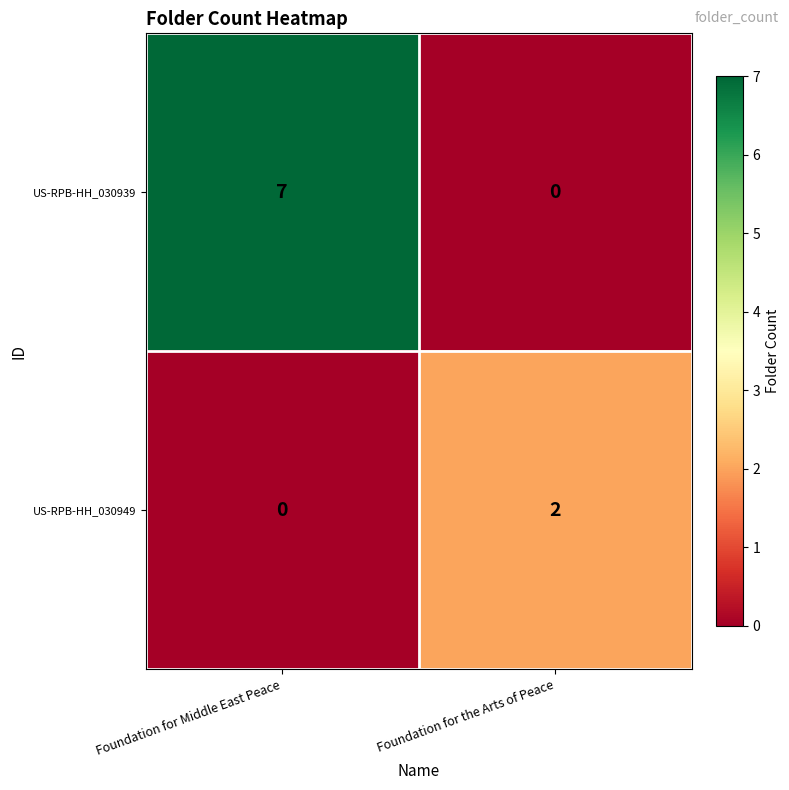

Which series has the widest spread of values?

row_0